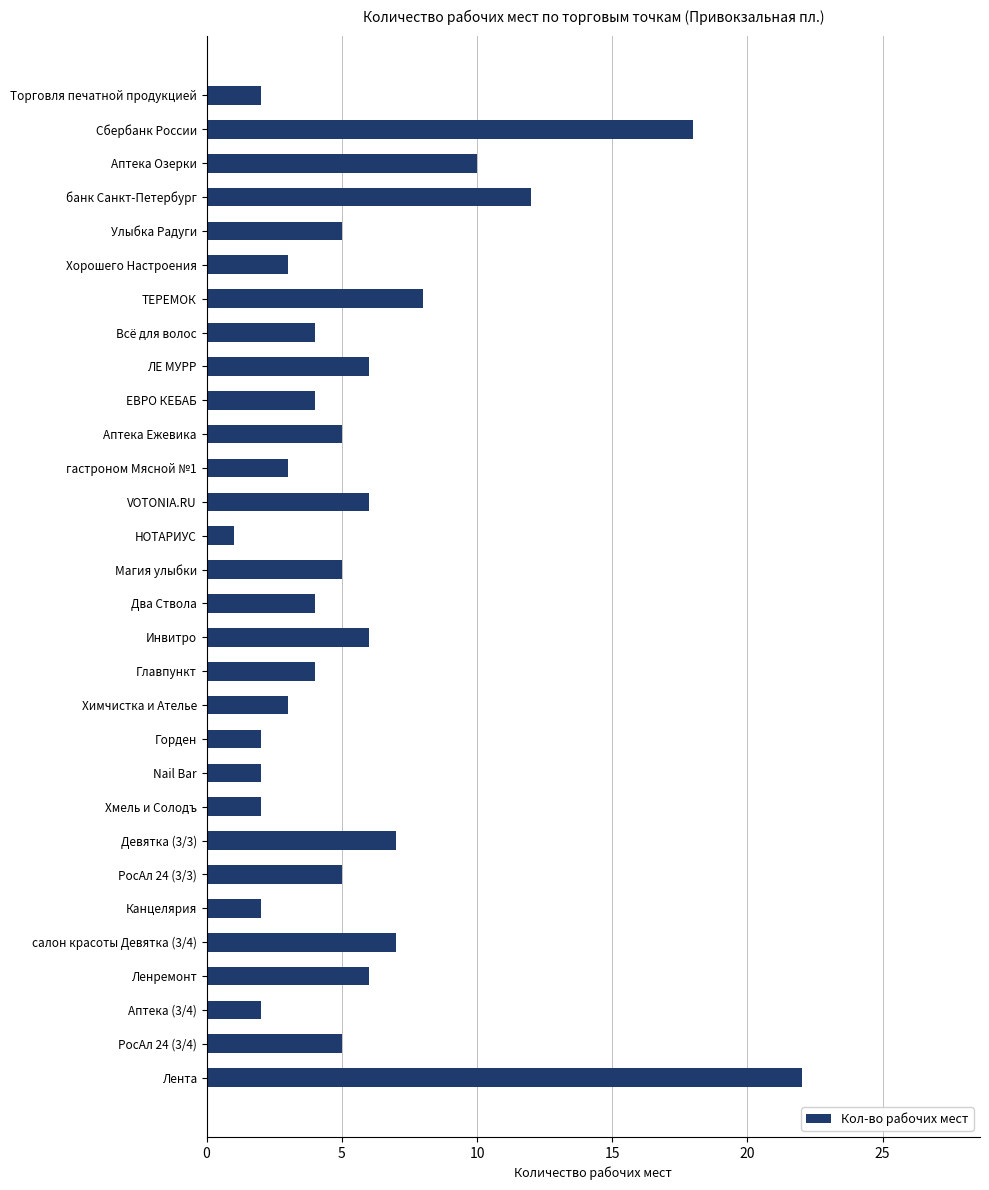

Is it true that the value at ЕВРО КЕБАБ is 7?

False